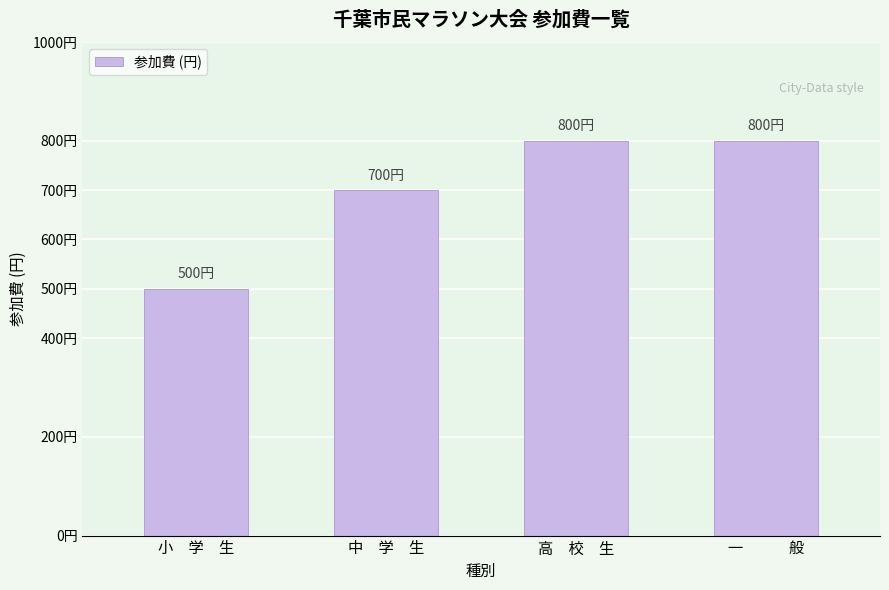

Does the chart contain stacked bars?

No